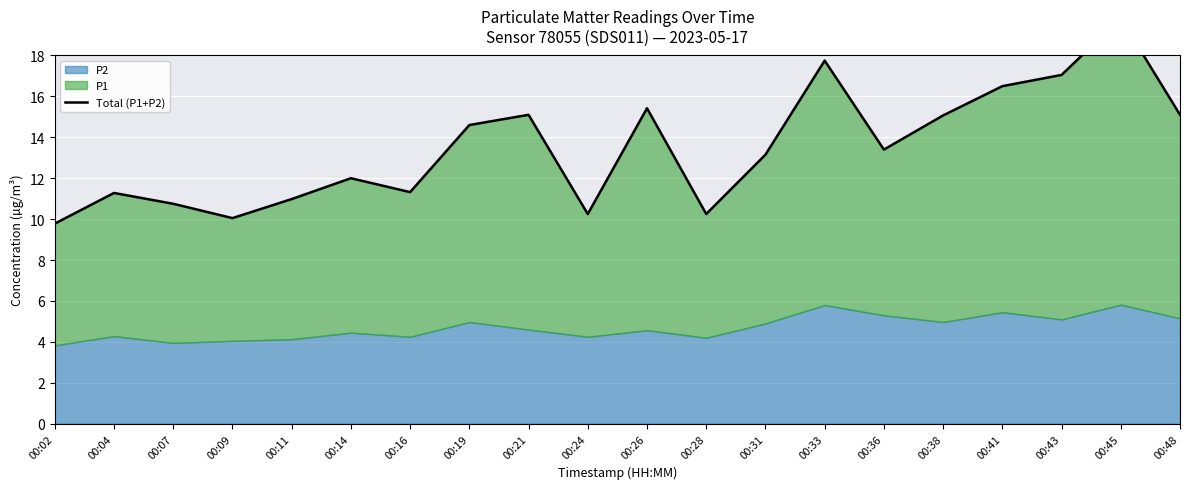

Reading right to left, transcribe all the data shown in this chart.

15.1	19.8	17.0	16.5	15.1	13.4	17.8	13.2	10.2	15.4	10.2	15.1	14.6	11.3	12.0	11.0	10.1	10.8	11.3	9.8